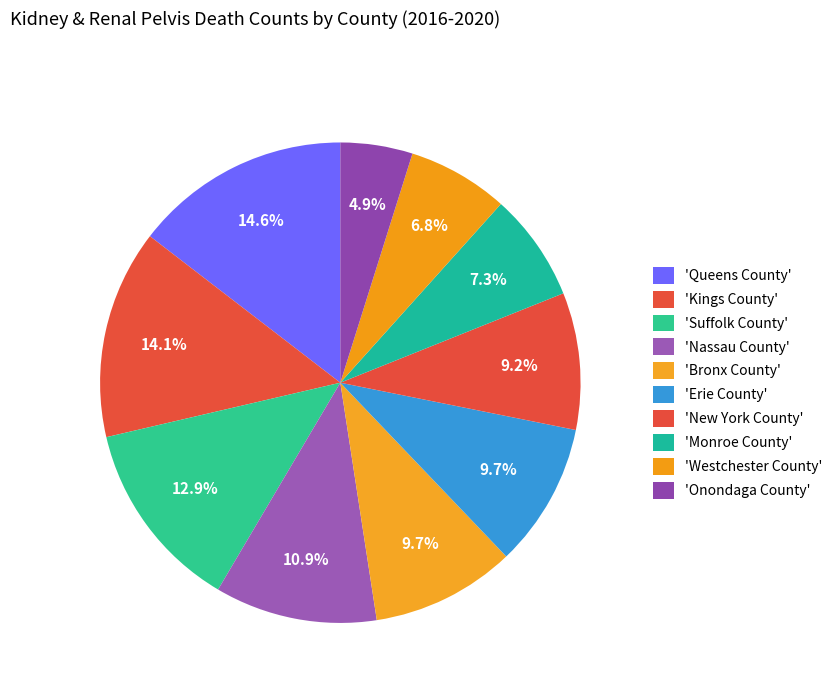

How many slices are in this pie chart?

10